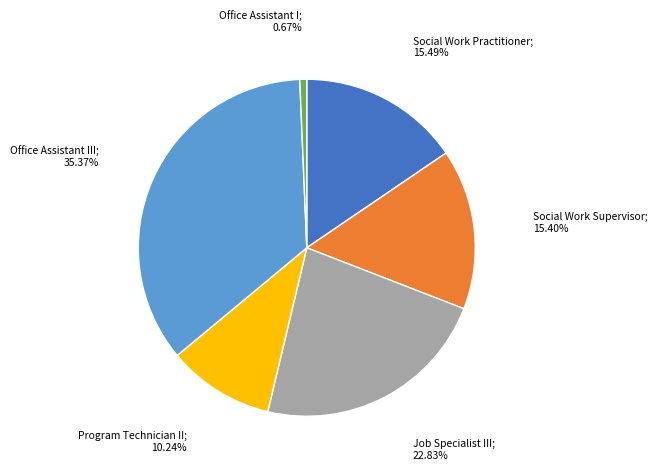

Is there a majority slice in this chart?

No